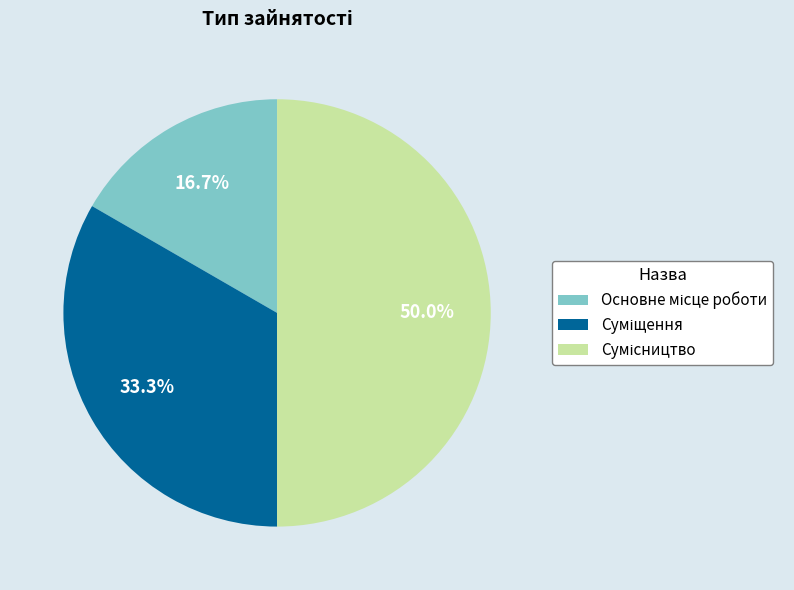

How many slices are in this pie chart?

3